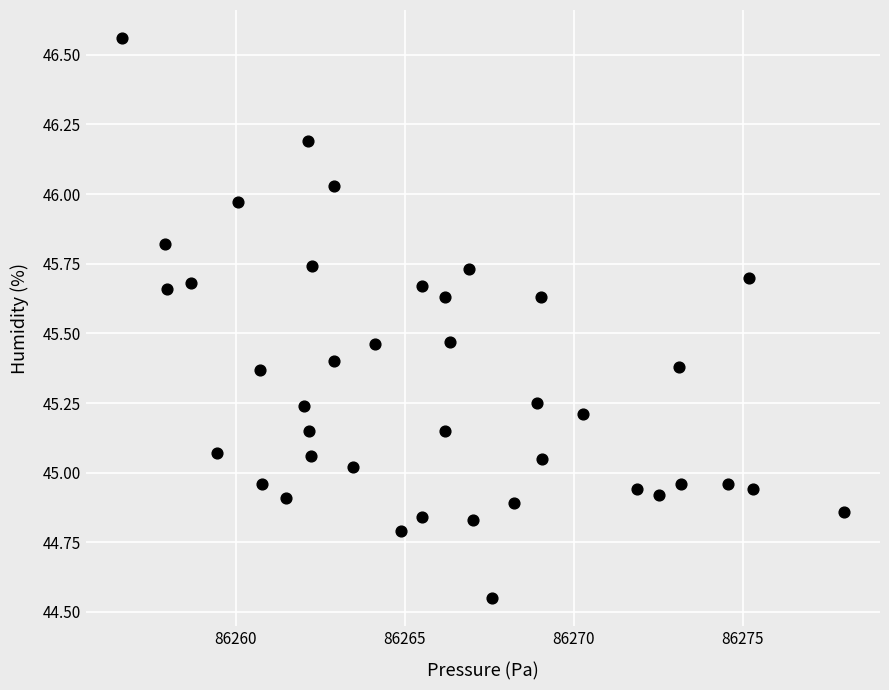

What is the range of X values (max minus min)?

21.4